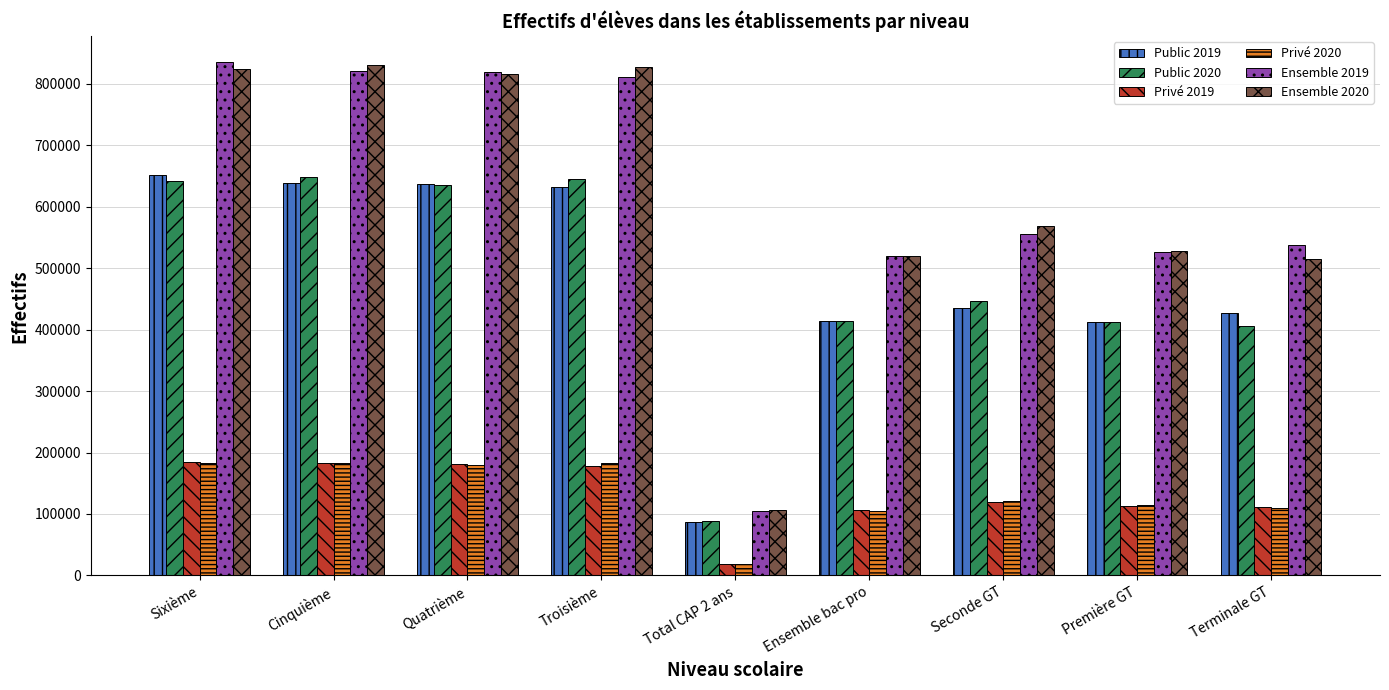

What is the sum of the Public 2020 values at Total CAP 2 ans and Ensemble bac pro?

502241